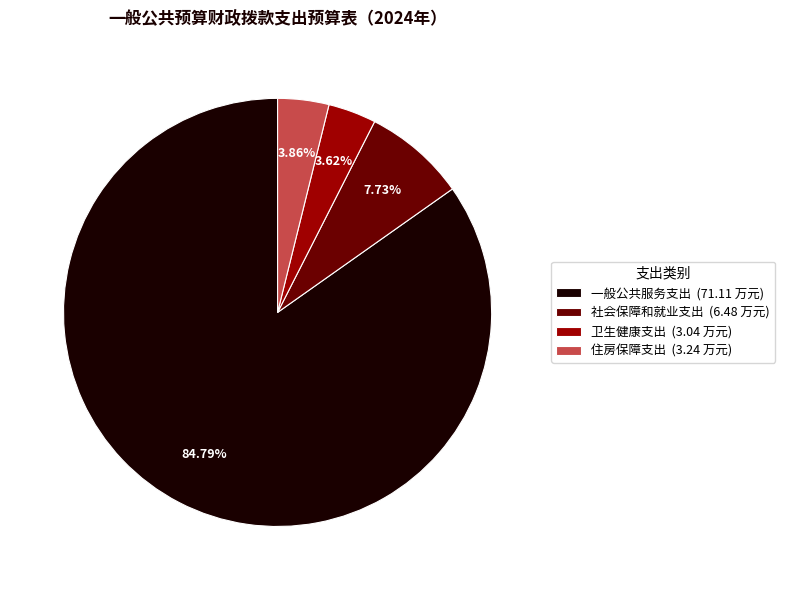

To the nearest percent, what is the difference between the 卫生健康支出 and 一般公共服务支出 slice percentages?

81%